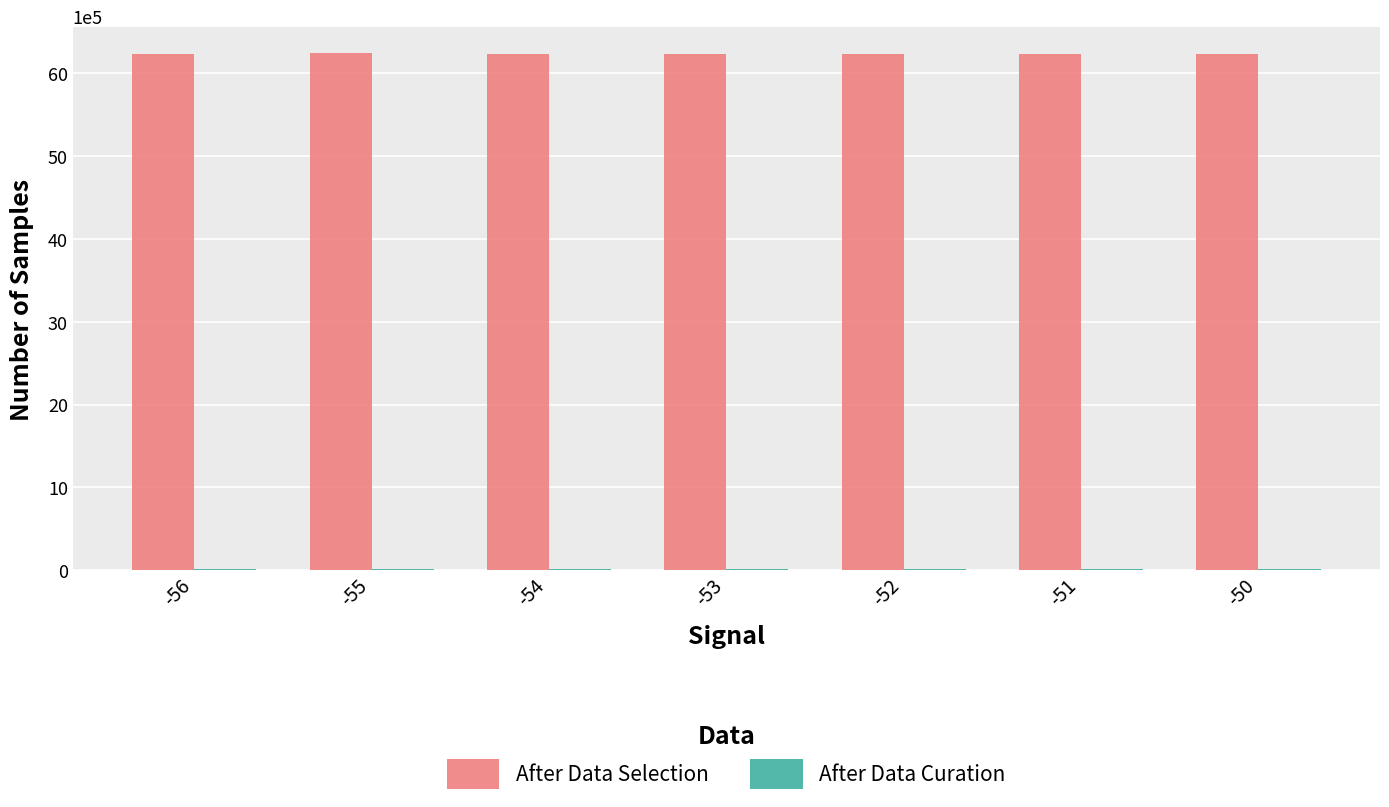

How many data points does each series have?

7